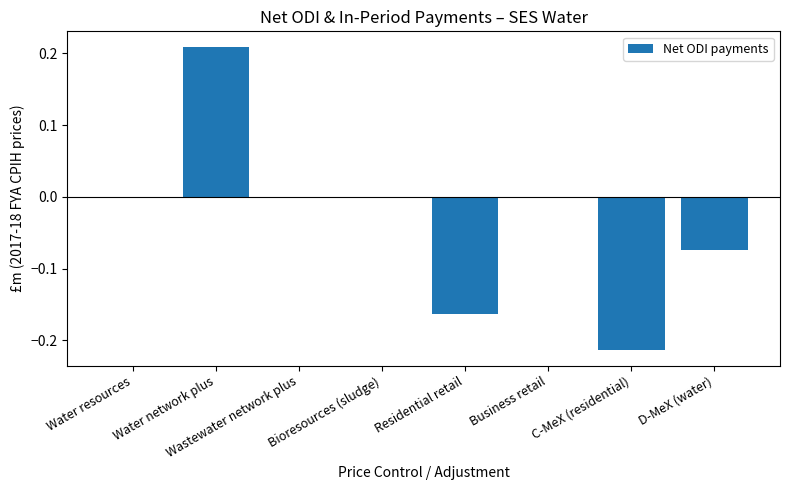

How many series are shown in this chart?

1